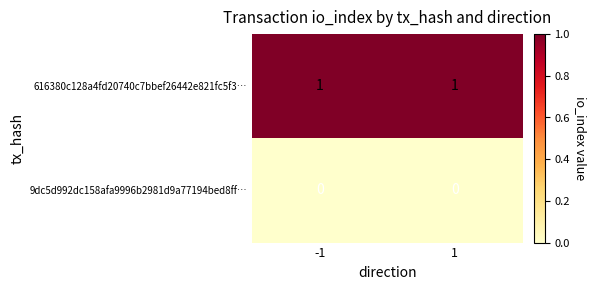

List the series in order of their overall mean, highest first.

616380c128a4fd20740c7bbef26442e821fc5f3…, 9dc5d992dc158afa9996b2981d9a77194bed8ff…